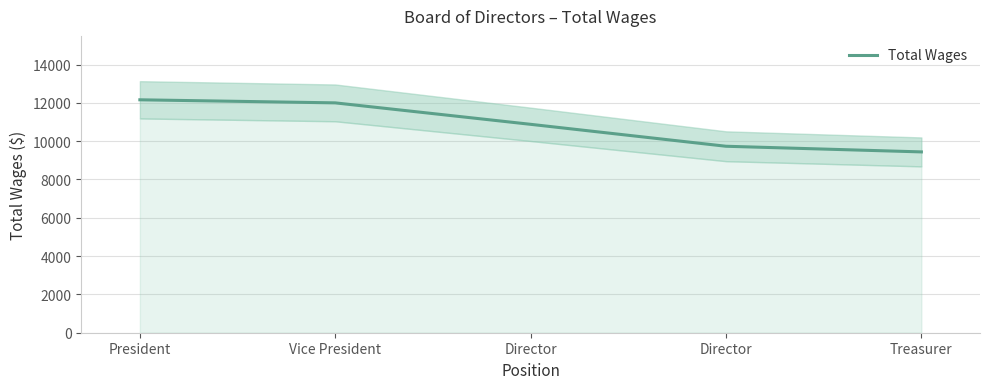

Which category has the lowest value across all series?

Treasurer